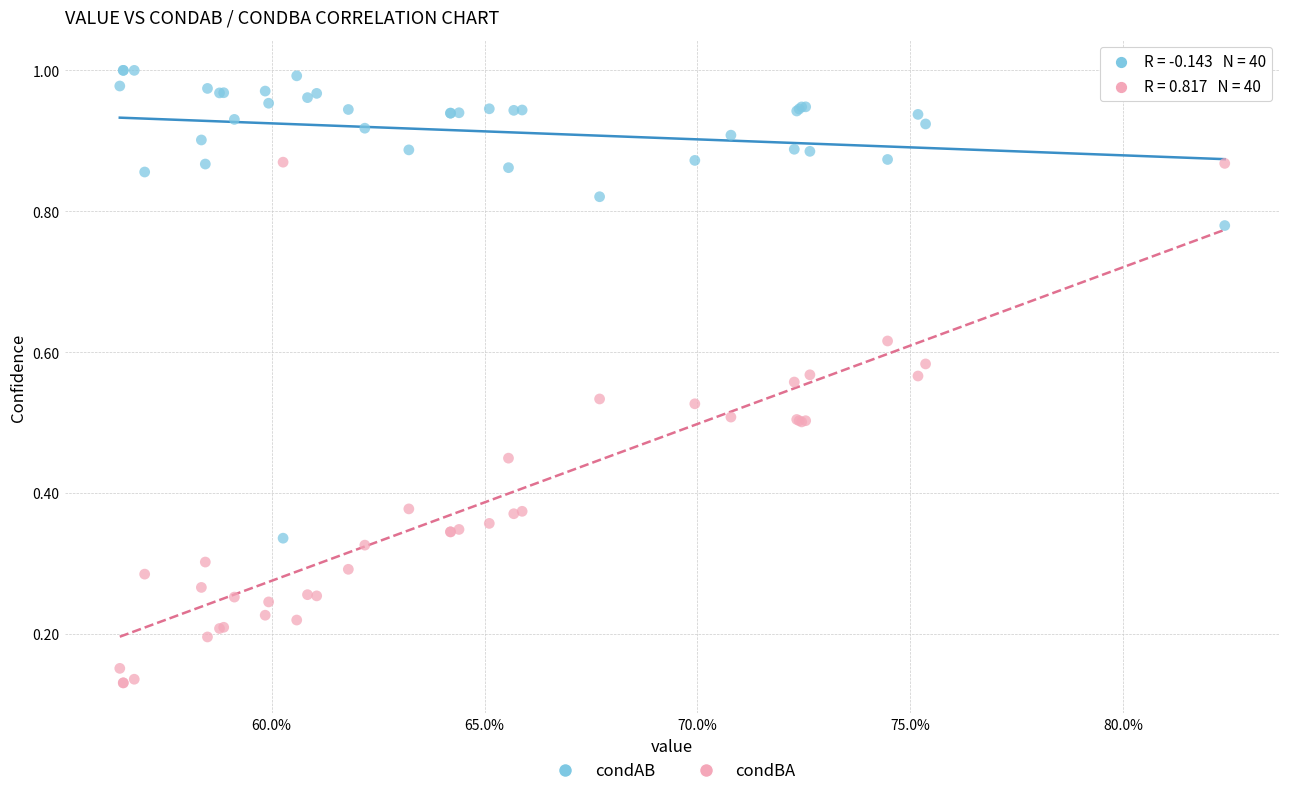

Which series reaches the maximum Y coordinate?

condAB